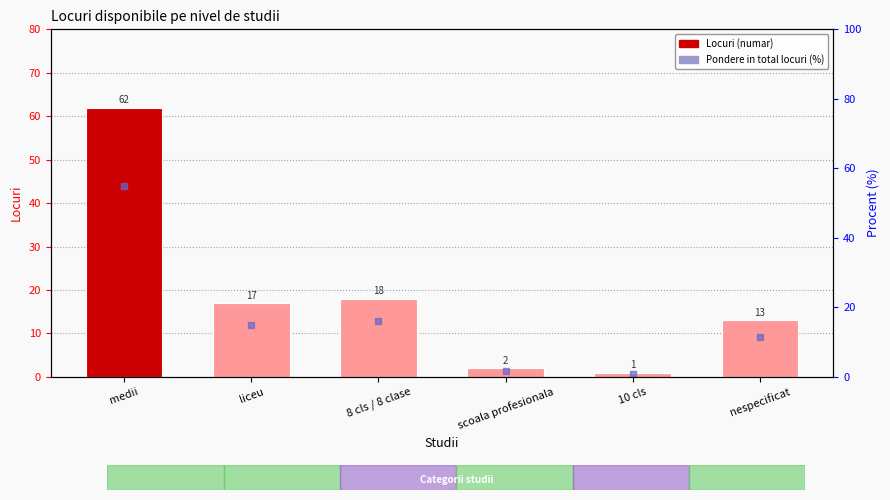

What is the sum of the Pondere (%) values at nespecificat and 8 cls / 8 clase?

27.4